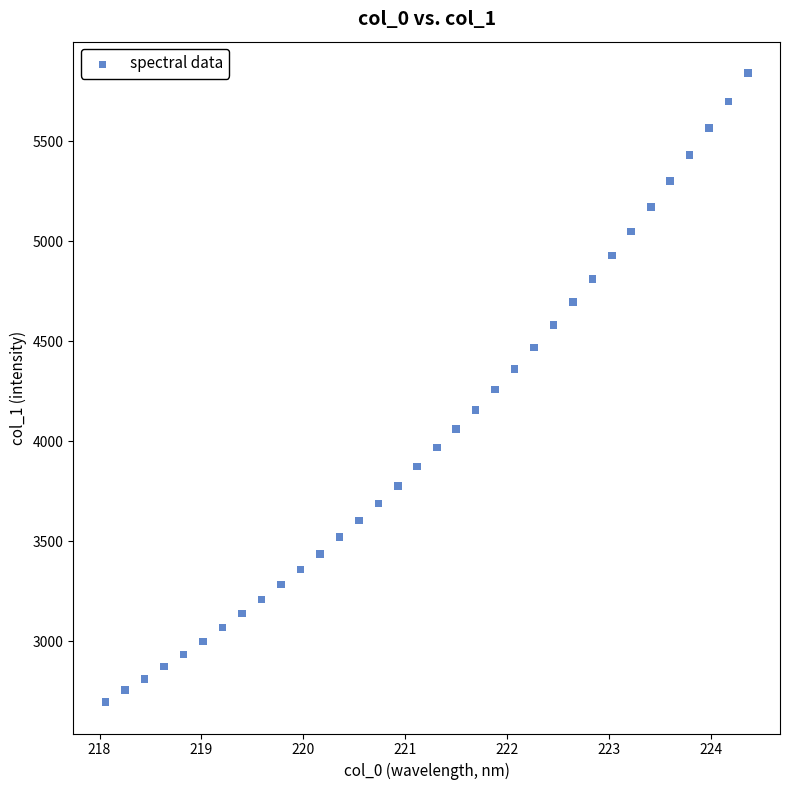

What is the range of X values (max minus min)?

6.3